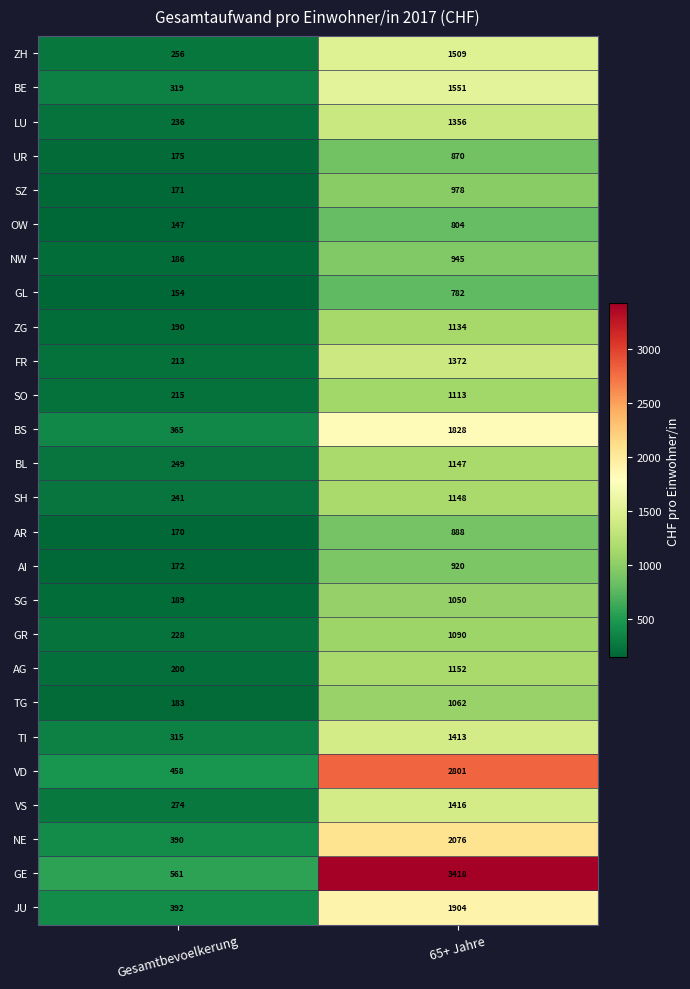

Rank the series by their maximum value, from highest to lowest.

GE, VD, NE, JU, BS, BE, ZH, VS, TI, FR, LU, AG, SH, BL, ZG, SO, GR, TG, SG, SZ, NW, AI, AR, UR, OW, GL